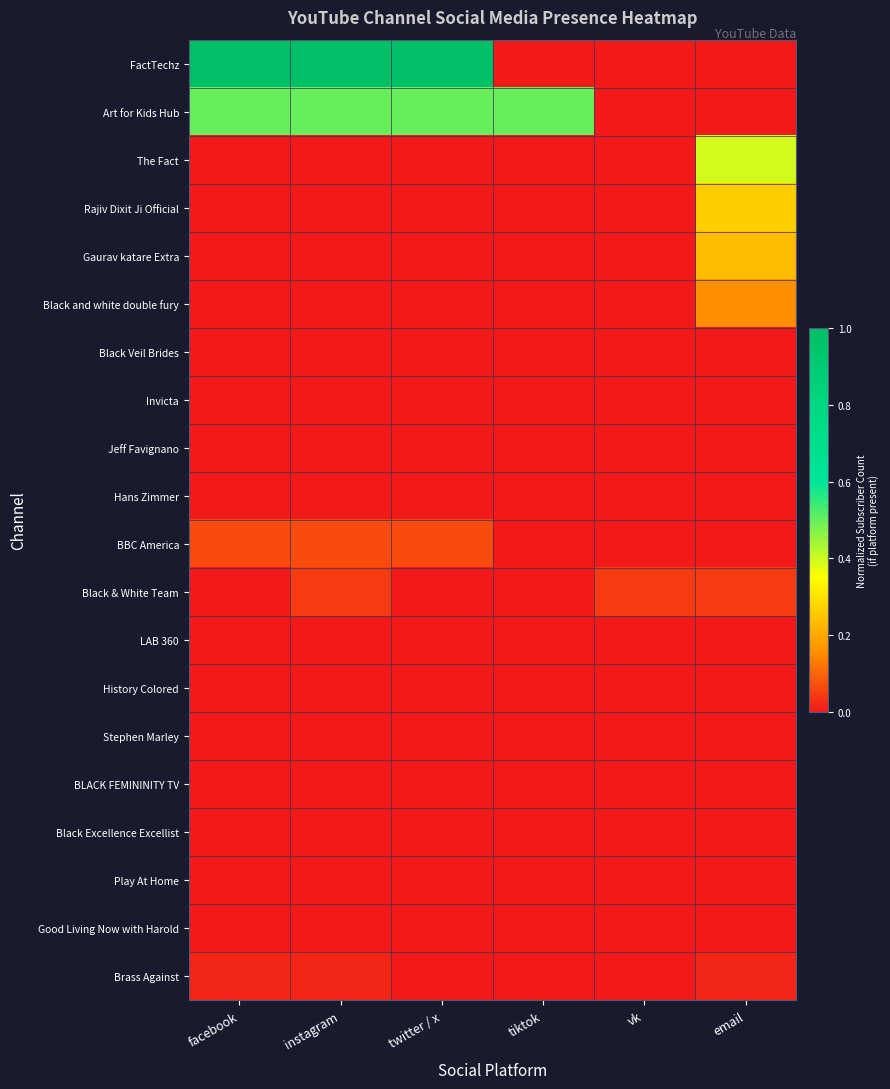

Rank the series by their maximum value, from lowest to highest.

Black Veil Brides, Invicta, Jeff Favignano, Hans Zimmer, LAB 360, History Colored, Stephen Marley, BLACK FEMININITY TV, Black Excellence Excellist, Play At Home, Good Living Now with Harold, Brass Against, Black & White Team, BBC America, Black and white double fury, Gaurav katare Extra, Rajiv Dixit Ji Official, The Fact, Art for Kids Hub, FactTechz